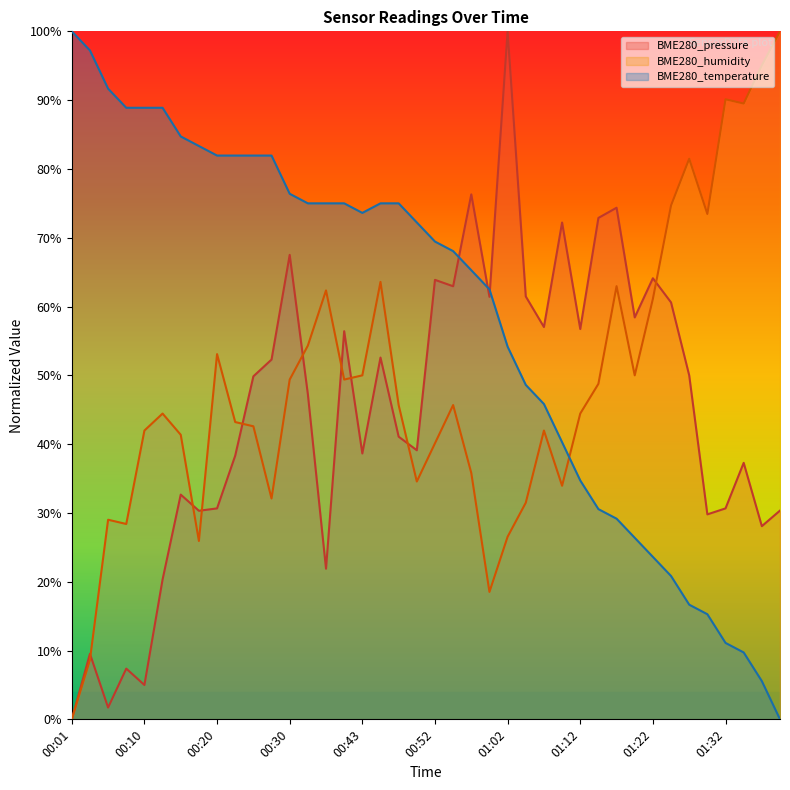

Is it true that BME280_pressure equals 38.3 at 00:23?

True